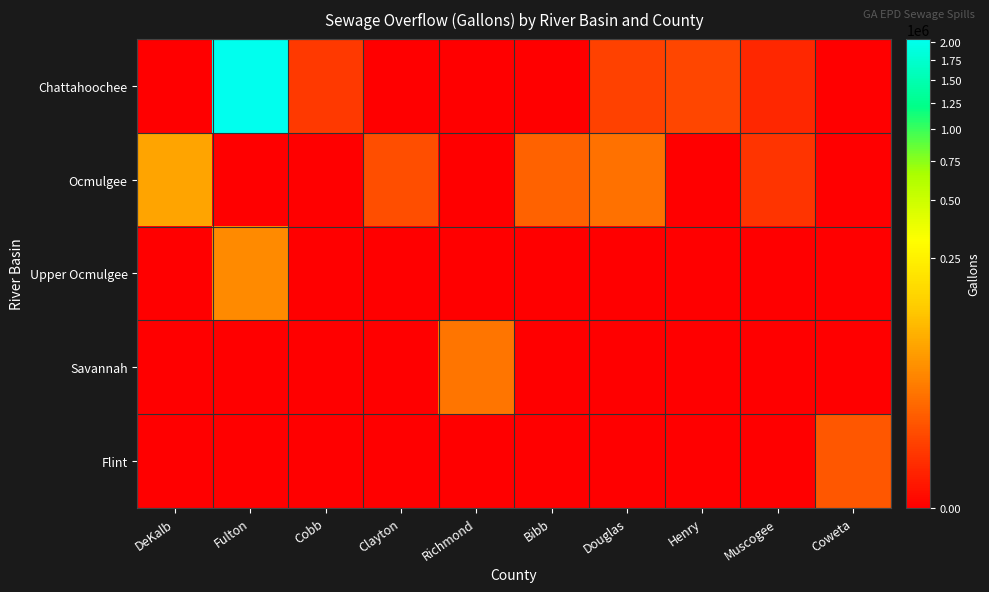

Which label corresponds to the largest value in the chart?

Fulton